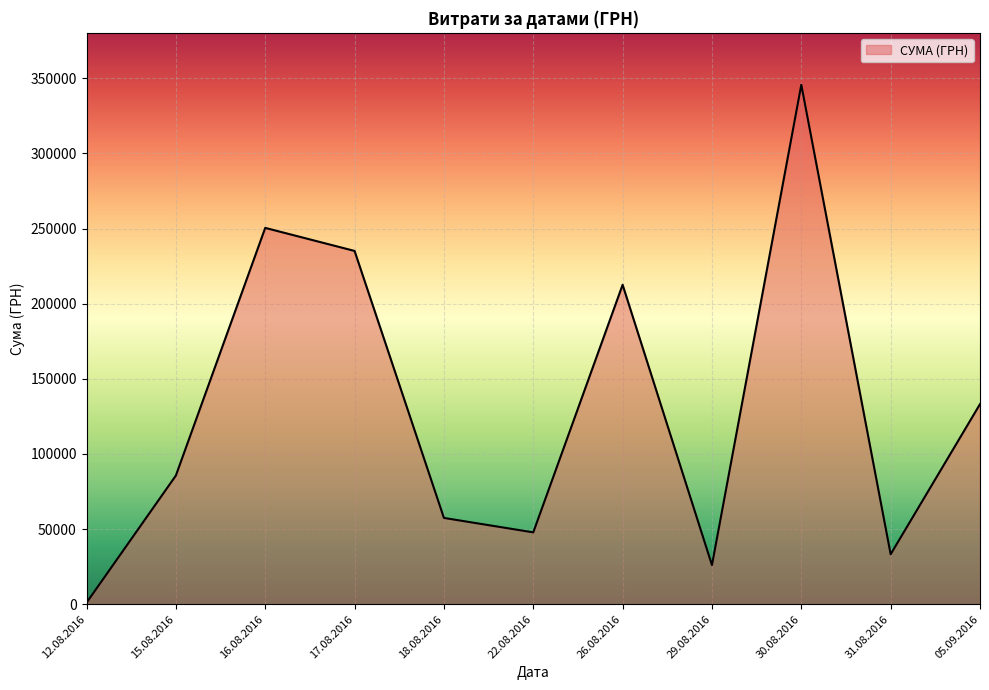

Which label corresponds to the smallest value in the chart?

12.08.2016